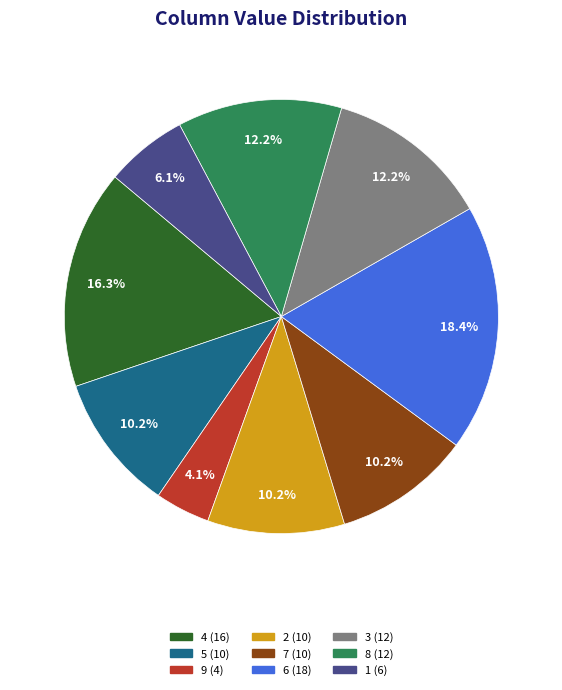

Does any single category account for the majority?

No